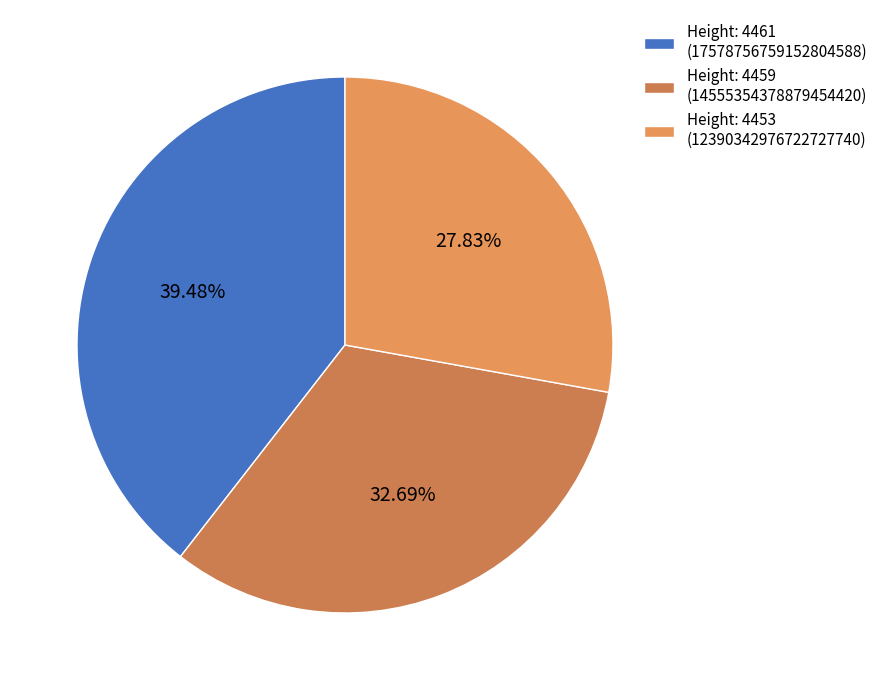

What is the largest slice in the pie chart?

Height: 4461 (17578756759152804588)